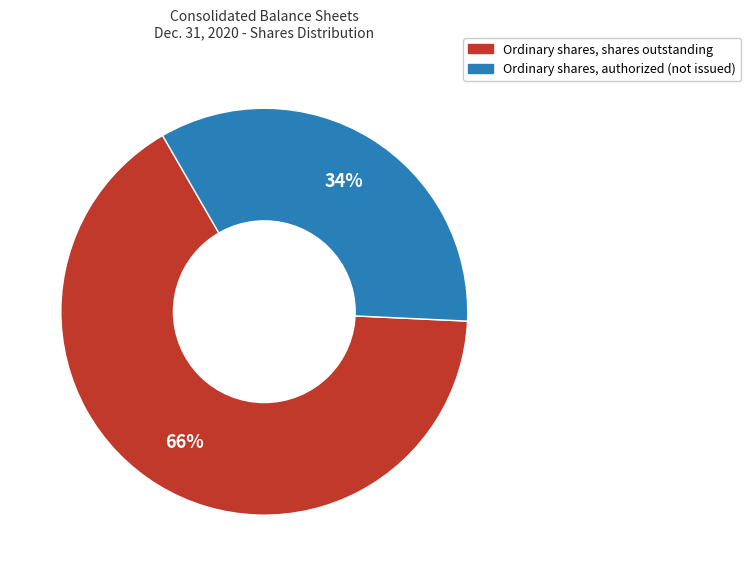

To the nearest percent, what is the difference between the largest and smallest slice percentages?

32%